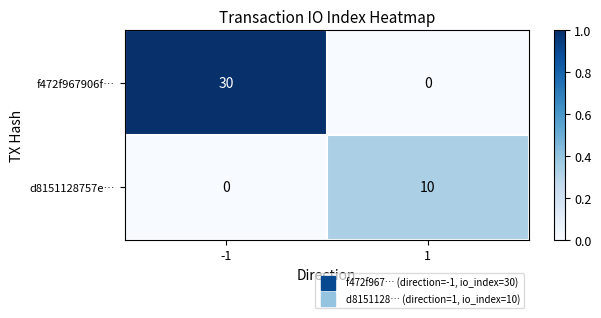

What is the sum of all f472f967906f… values?

30